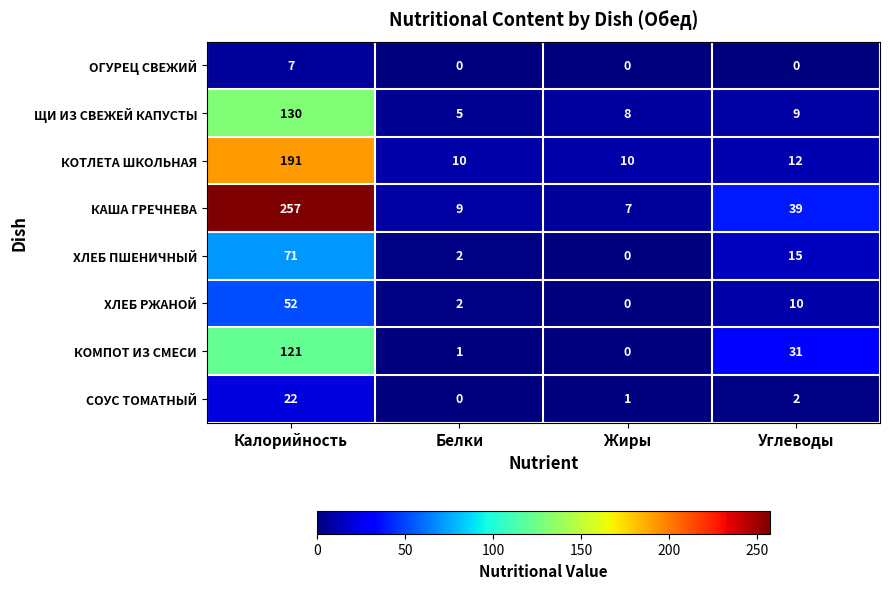

What value does the ОГУРЕЦ СВЕЖИЙ series have at Калорийность?

7